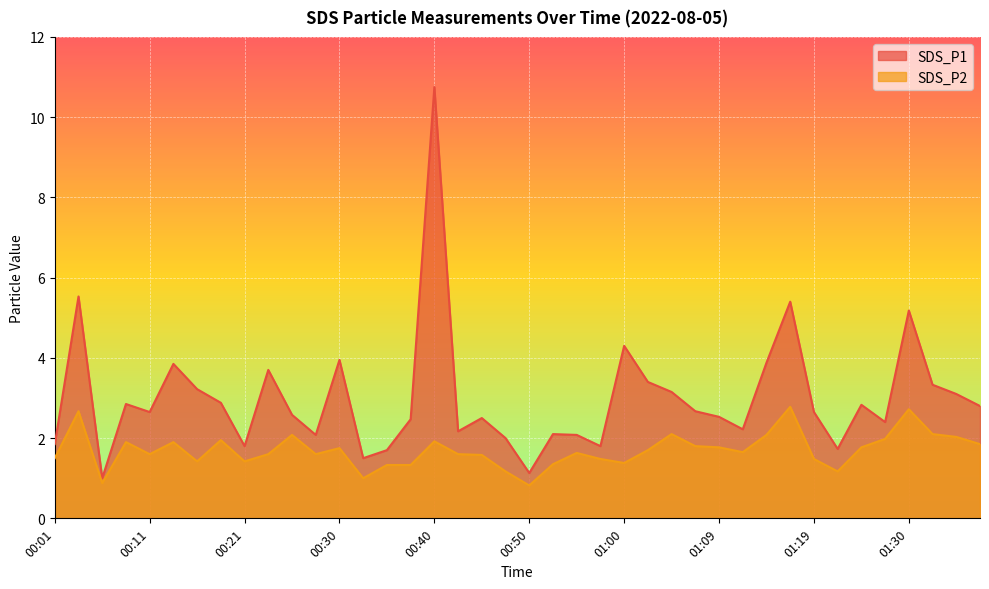

What is the approximate value of SDS_P2 at 00:28?

1.6